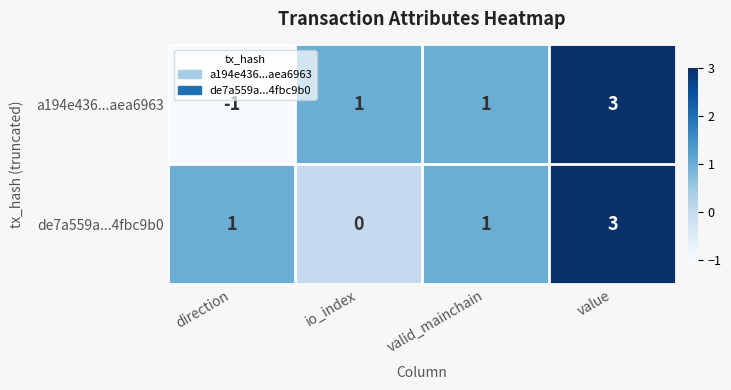

How many values in a194e436...aea6963 are below zero?

1